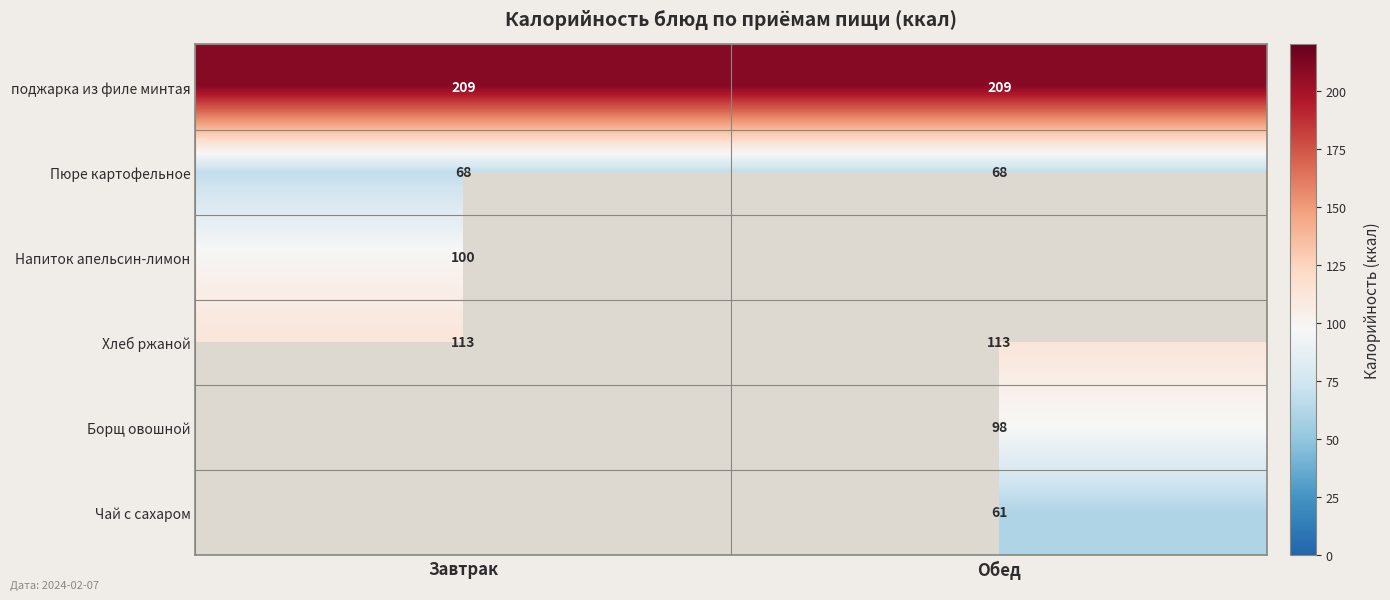

Read the Хлеб ржаной value at Обед.

113